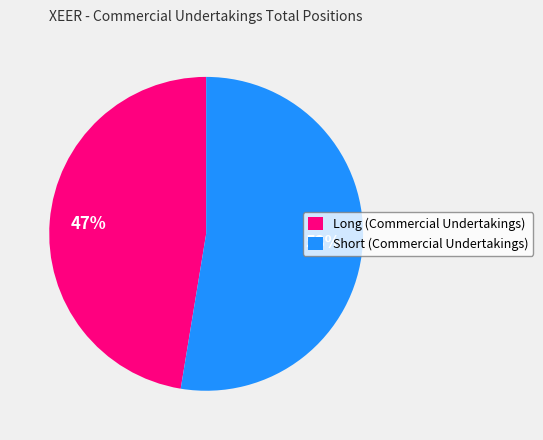

True or false: Short (Commercial Undertakings) accounts for 59% of the total.

False